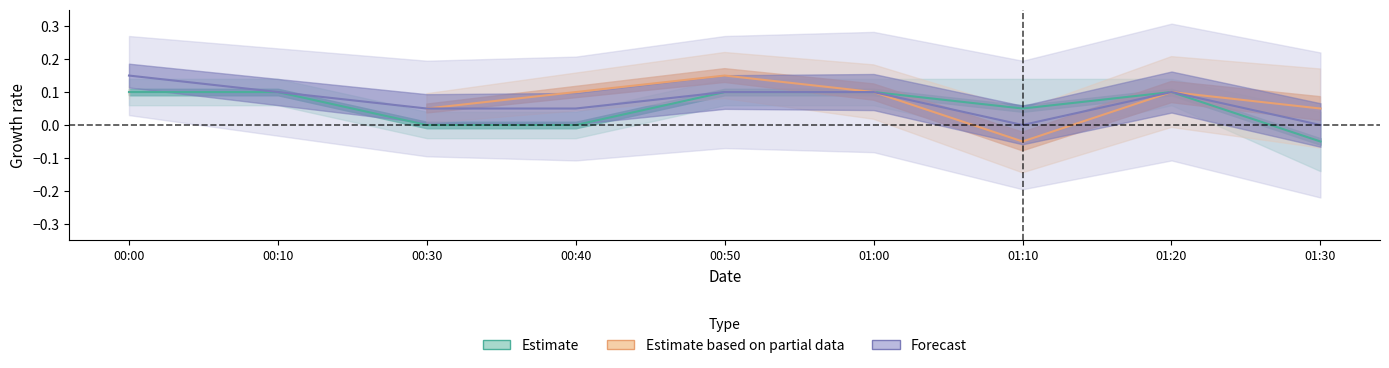

Does the chart display data point markers on the line(s)?

No